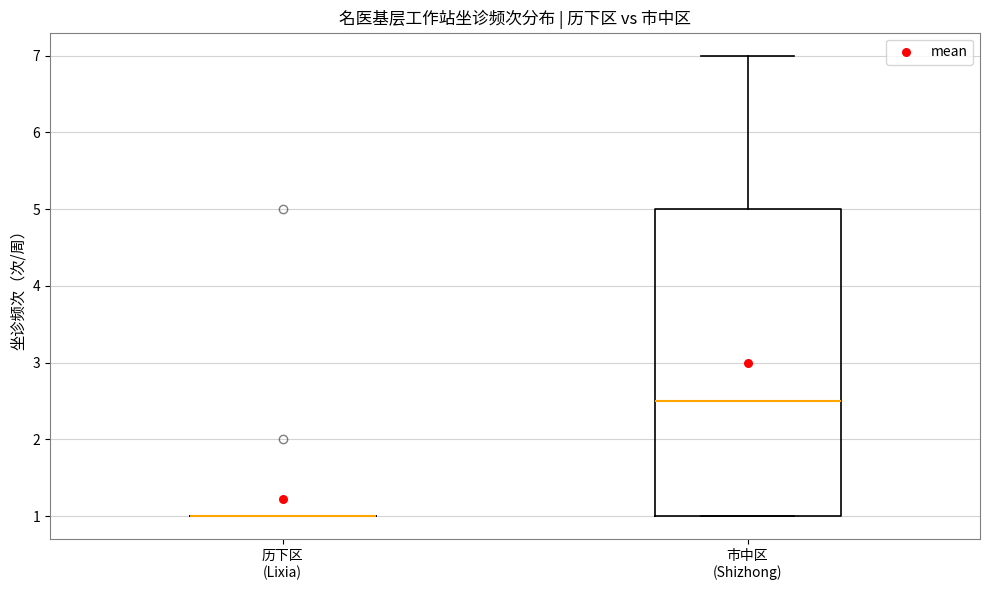

Comparing the boxes themselves (not the whiskers), which one is the tallest?

市中区 (Shizhong)